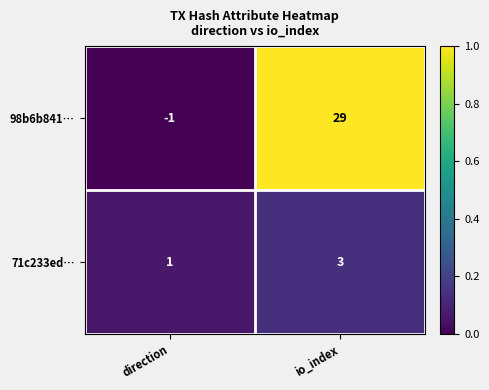

Reading left to right, list all the values displayed in this chart.

98b6b841…: -1	29
71c233ed…: 1	3